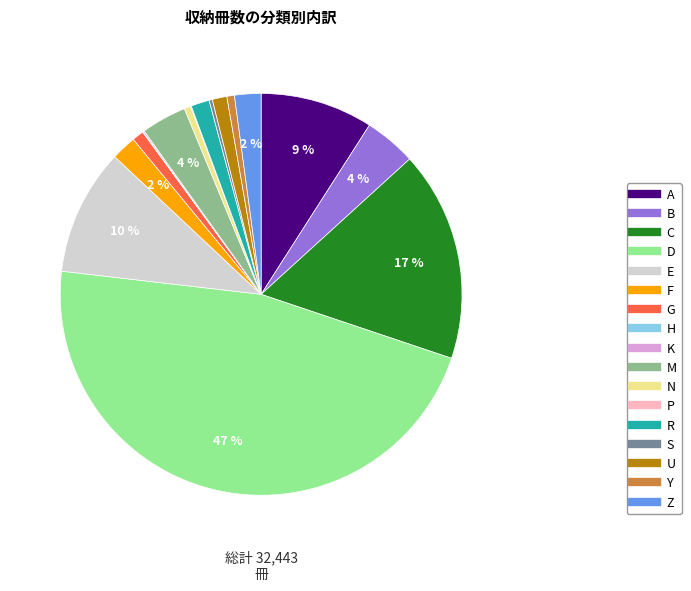

To the nearest percent, what is the average slice percentage?

6%